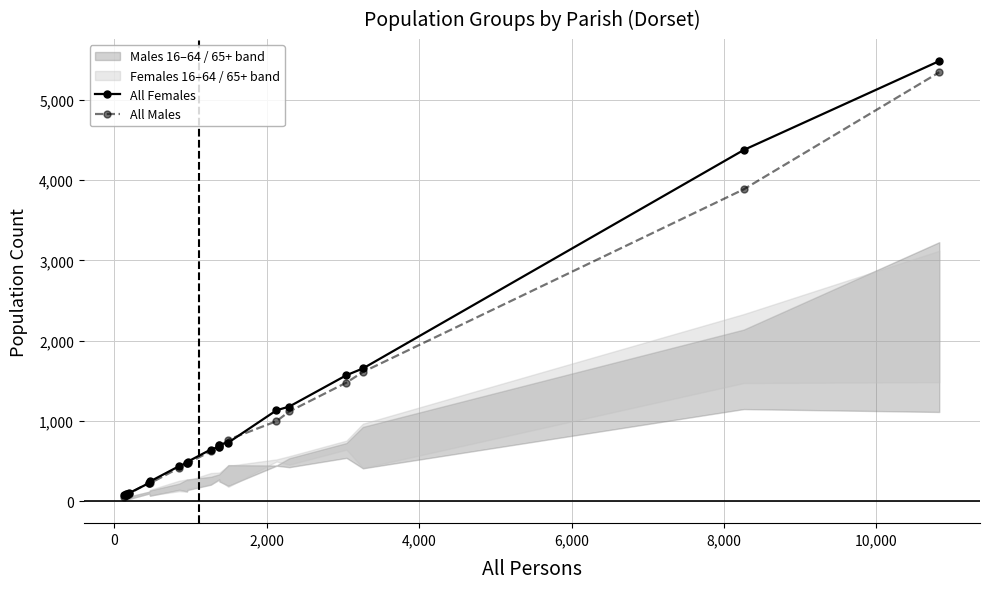

True or false: All Males has more than 0 interior local peaks.

True